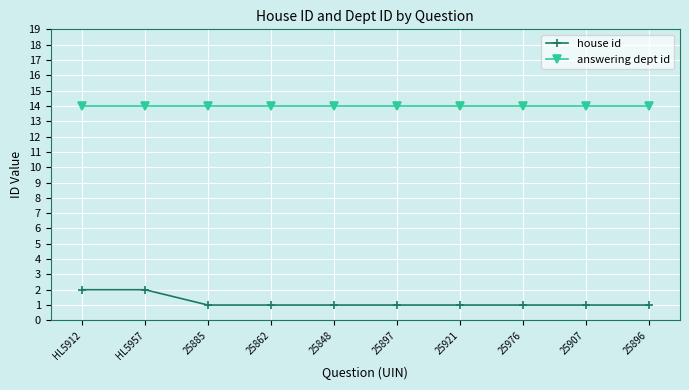

Is it true that house id equals 1 at 25848?

True